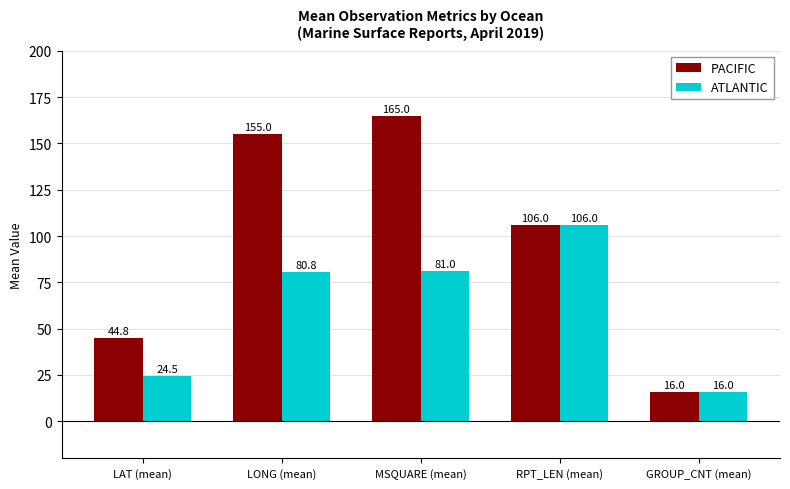

Is the value of PACIFIC at RPT_LEN (mean) greater than the value of ATLANTIC at LAT (mean)?

Yes